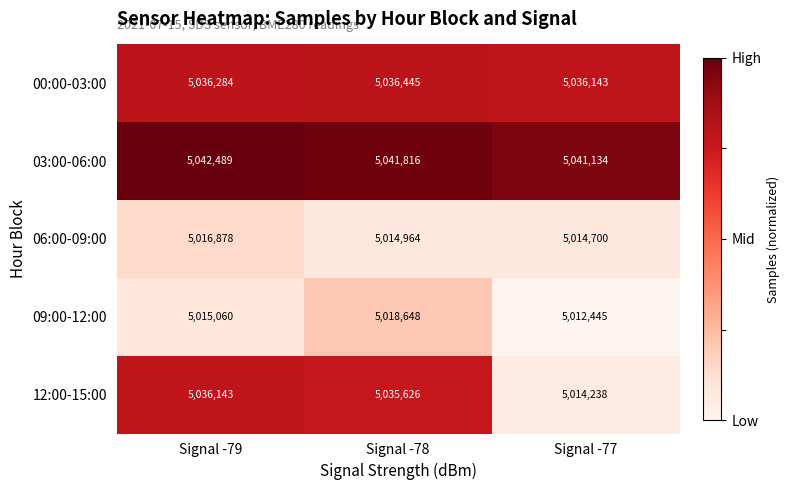

Where is 00:00-03:00 nearest to the value 5036294?

Signal -79